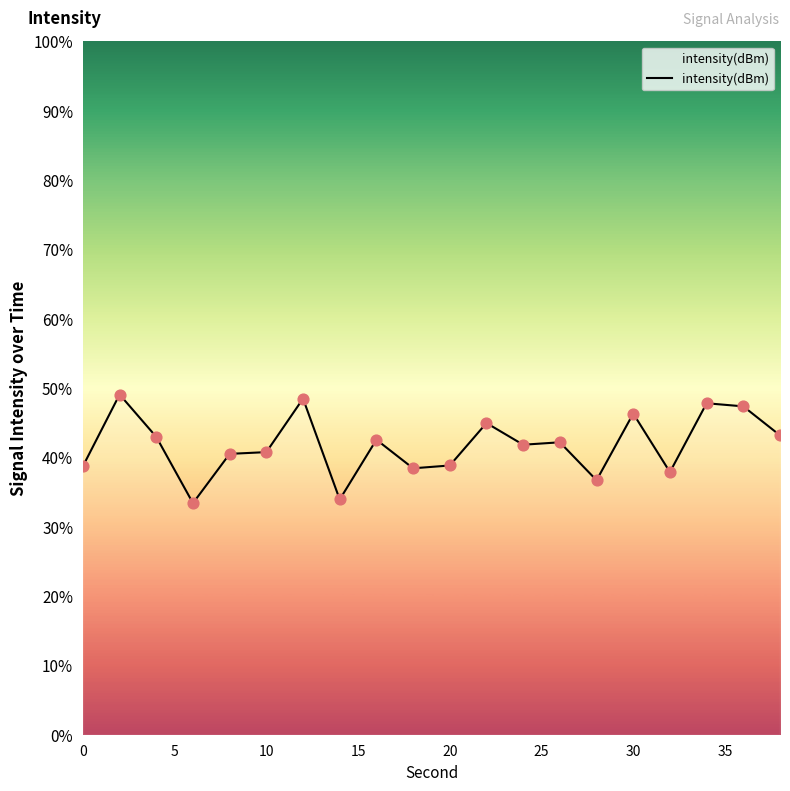

What is the smallest value displayed?

33.4